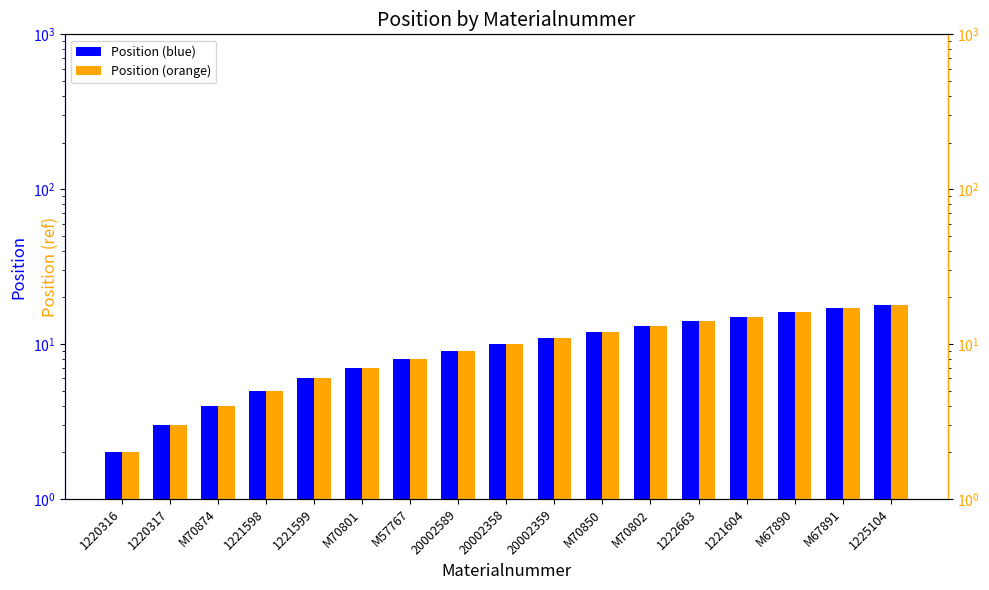

The Position series shows 4 at M67890. True or false?

False